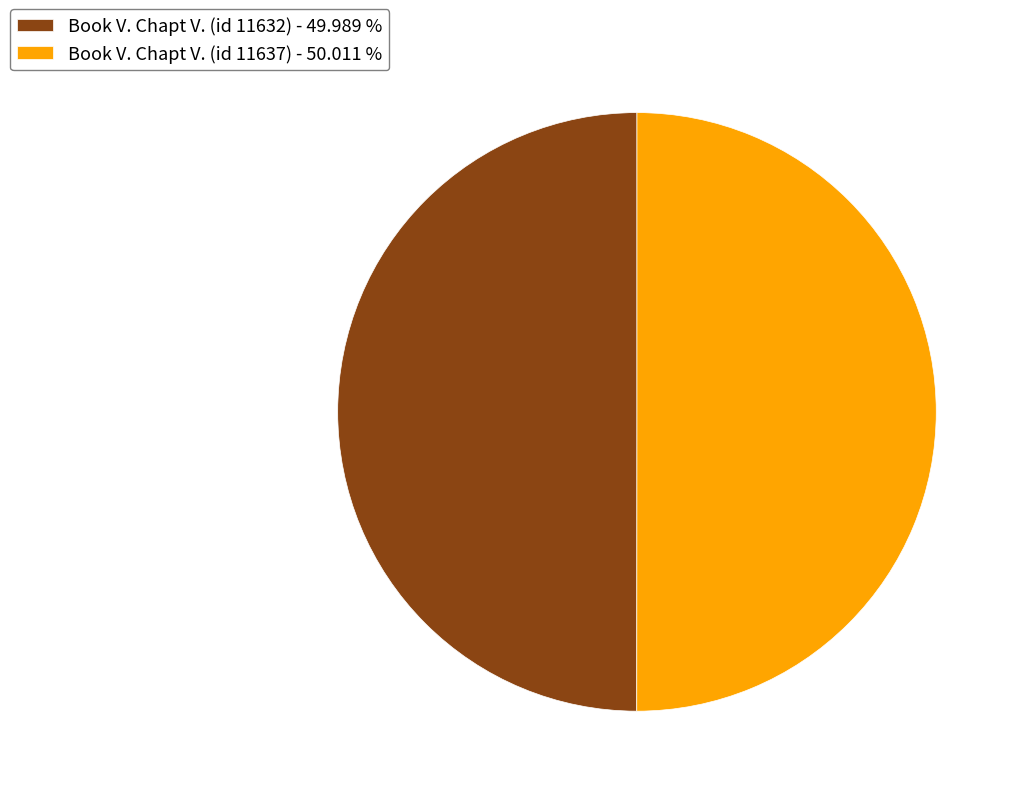

How many segments does this pie chart have?

2